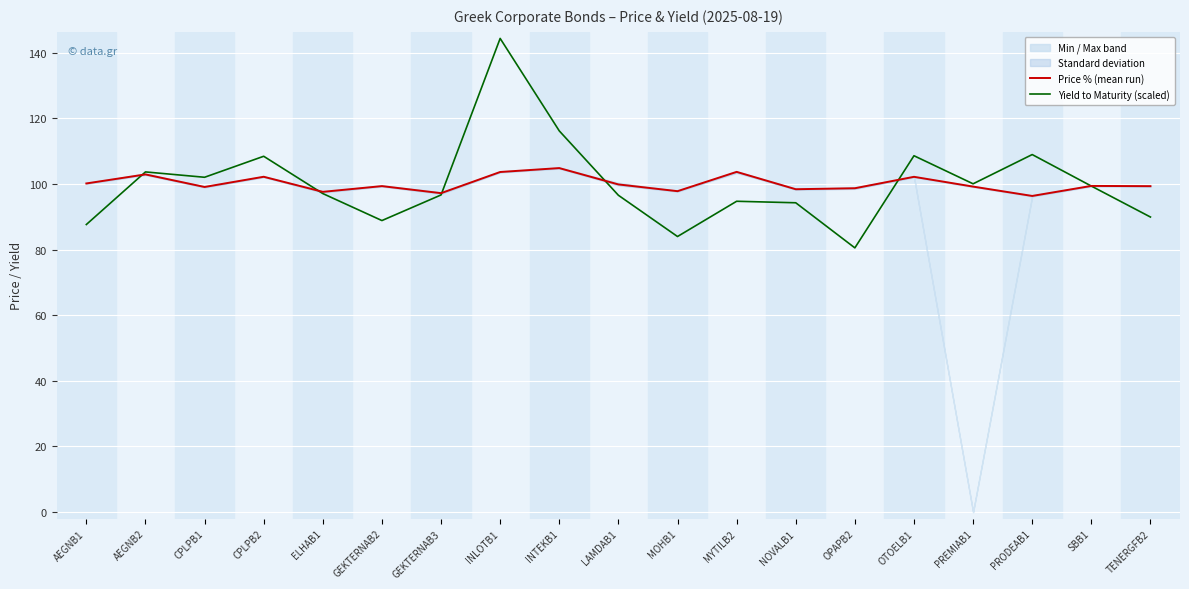

What is the total value across all series at AEGNB1?

187.8